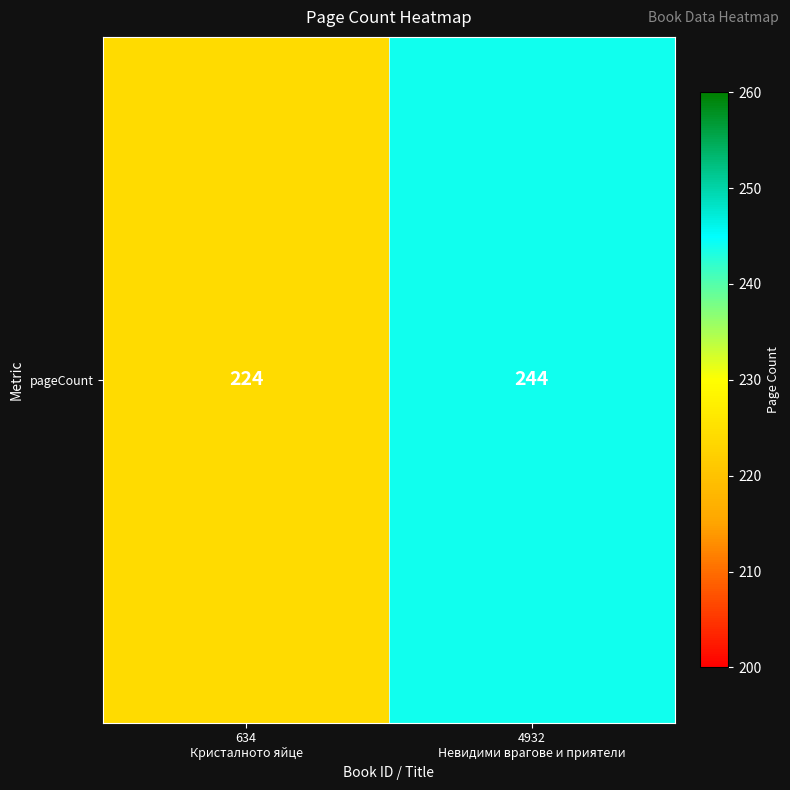

Which label corresponds to the smallest value in the chart?

634
Кристалното яйце